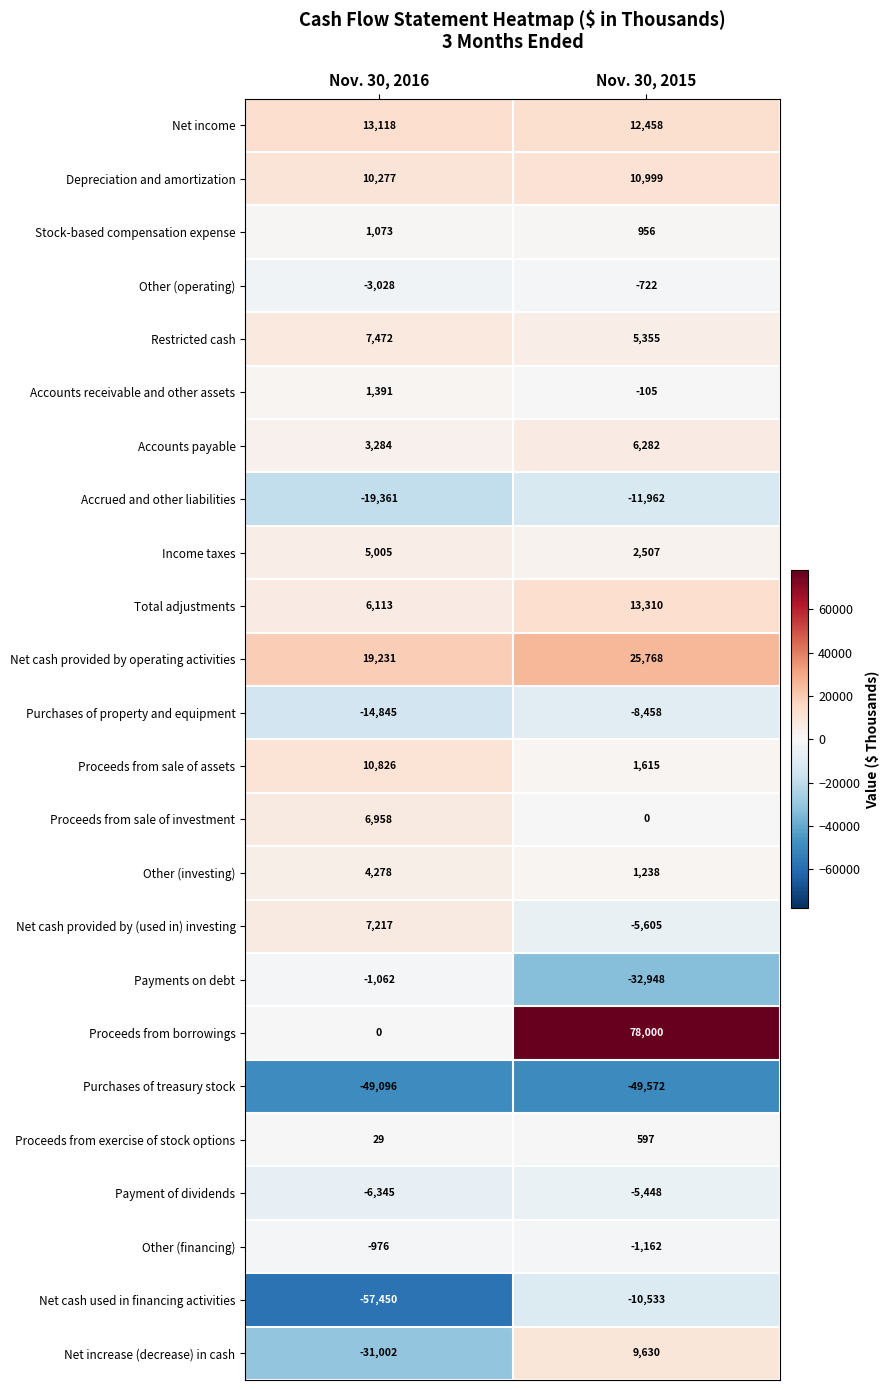

Where is Accounts payable nearest to the value 4783?

Nov. 30, 2016